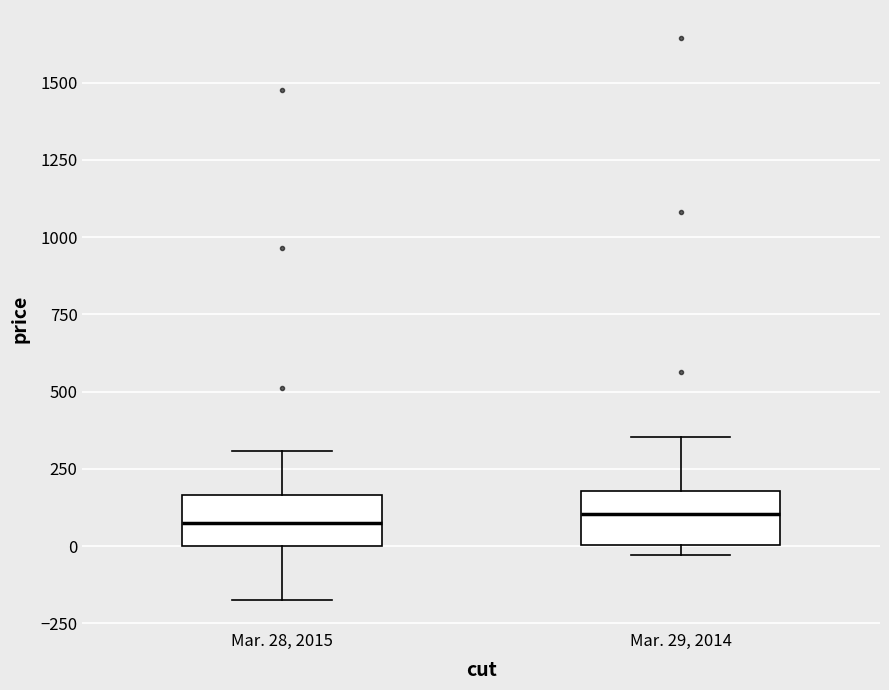

Reading left to right, read every box against the y-axis: the position of its median line, the range the box covers, and the ends of its whiskers. The values are not printed on the chart, so give them approximately, as read against the axis.

Mar. 28, 2015: median 50, box 0 to 150, whiskers -150 to 300
Mar. 29, 2014: median 100, box 0 to 200, whiskers -50 to 350